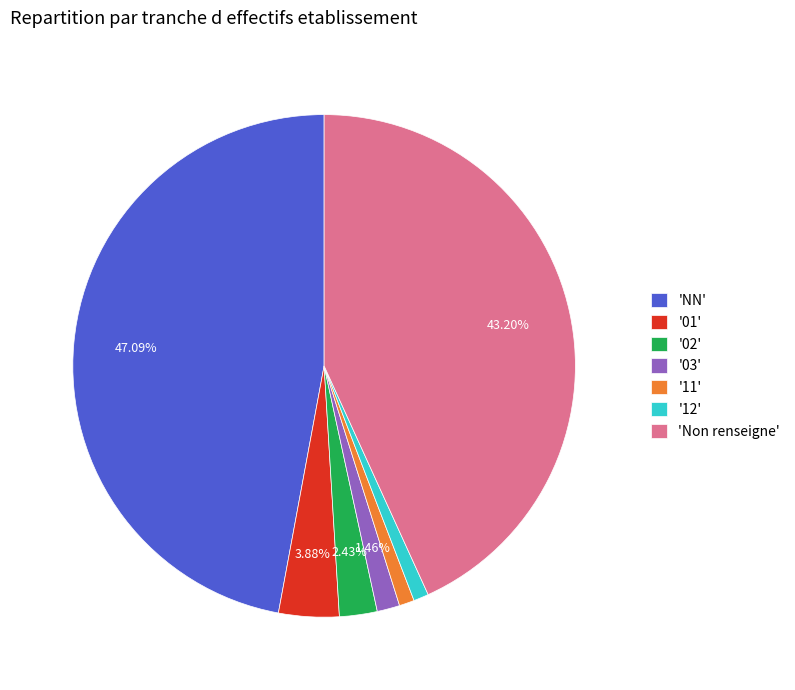

Is there any slice that represents more than half of the pie?

No